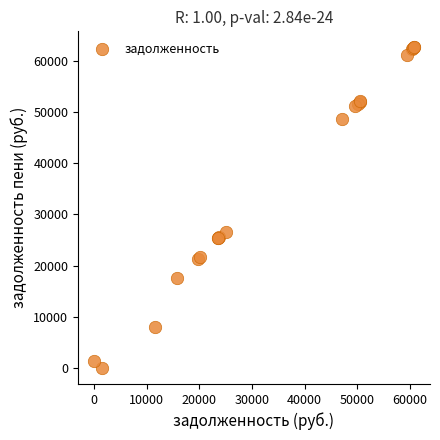

What Y value in the scatter plot is closest to 31308?

26509.0